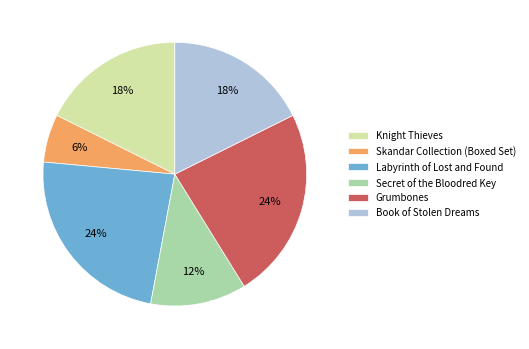

To the nearest percent, what is the difference between the Labyrinth of Lost and Found and Knight Thieves slice percentages?

6%